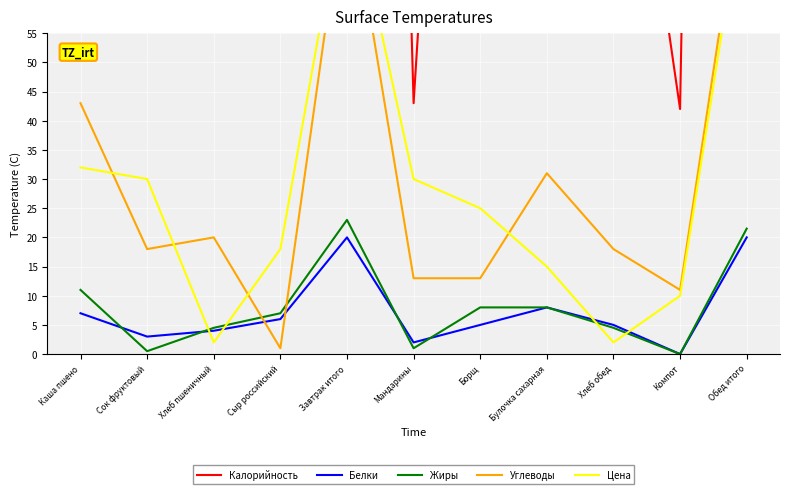

Reading left to right, what are all the values shown in this chart?

Калорийность: Каша пшено=205.0	Сок фруктовый=60.0	Хлеб пшеничный=121.0	Сыр российский=60.0	Завтрак итого=446.0	Мандарины=43.0	Борщ=226.0	Булочка сахарная=238.0	Хлеб обед=121.0	Компот=42.0	Обед итого=670.0
Белки: Каша пшено=7.0	Сок фруктовый=3.0	Хлеб пшеничный=4.0	Сыр российский=6.0	Завтрак итого=20.0	Мандарины=2.0	Борщ=5.0	Булочка сахарная=8.0	Хлеб обед=5.0	Компот=0.0	Обед итого=20.0
Жиры: Каша пшено=11.0	Сок фруктовый=0.5	Хлеб пшеничный=4.5	Сыр российский=7.0	Завтрак итого=23.0	Мандарины=1.0	Борщ=8.0	Булочка сахарная=8.0	Хлеб обед=4.5	Компот=0.0	Обед итого=21.5
Углеводы: Каша пшено=43.0	Сок фруктовый=18.0	Хлеб пшеничный=20.0	Сыр российский=1.0	Завтрак итого=82.0	Мандарины=13.0	Борщ=13.0	Булочка сахарная=31.0	Хлеб обед=18.0	Компот=11.0	Обед итого=86.0
Цена: Каша пшено=32.0	Сок фруктовый=30.0	Хлеб пшеничный=2.0	Сыр российский=18.0	Завтрак итого=82.0	Мандарины=30.0	Борщ=25.0	Булочка сахарная=15.0	Хлеб обед=2.0	Компот=10.0	Обед итого=82.0